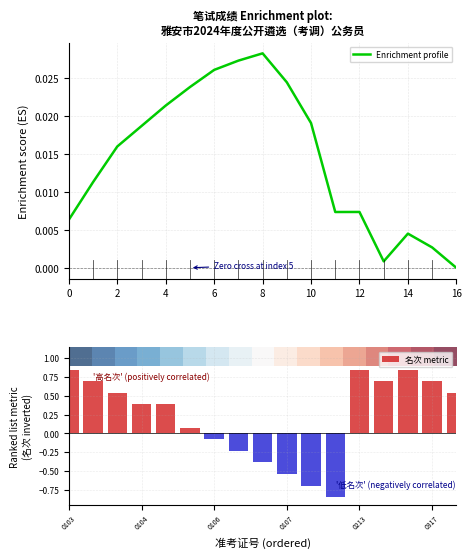

How many values in the 名次 metric series exceed 0?

11